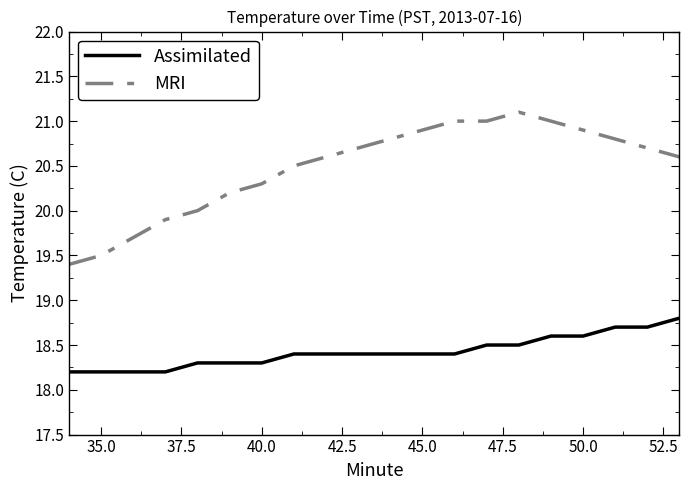

How many lines are shown in the chart?

2